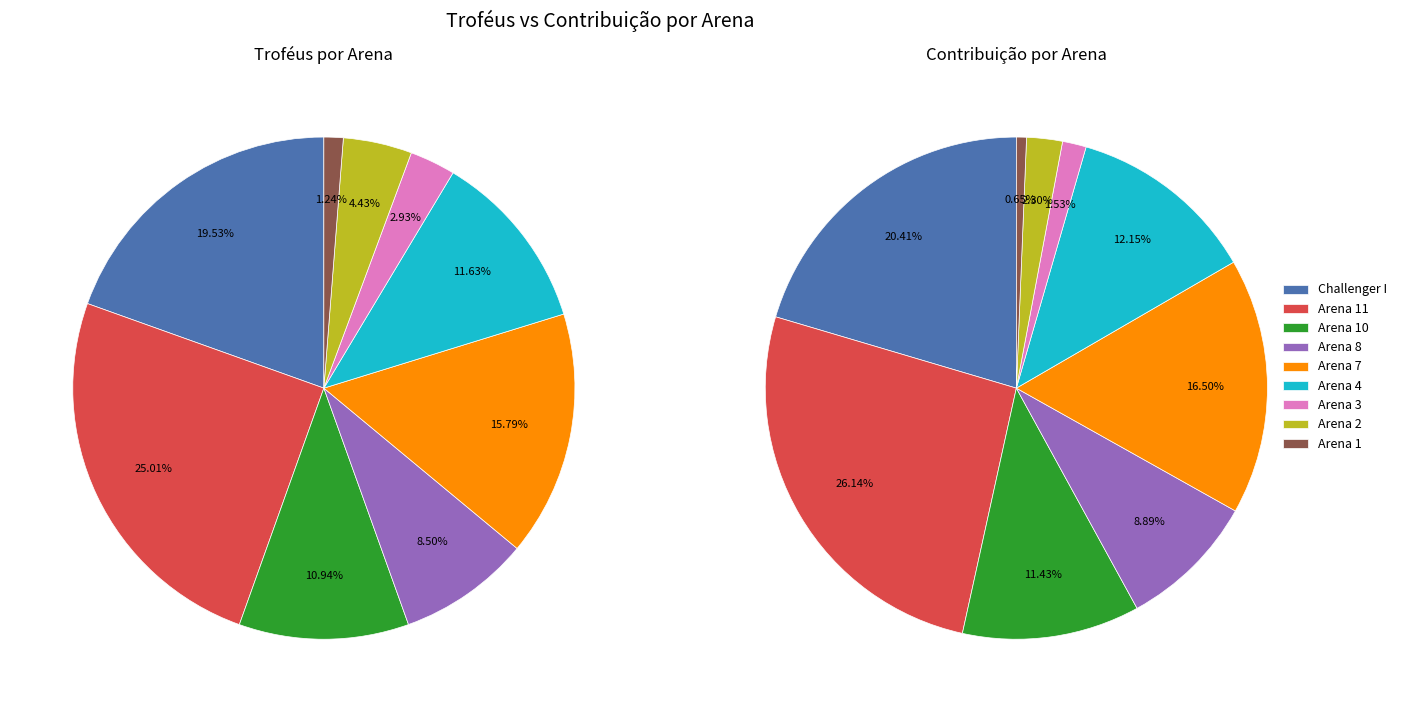

True or false: Arena 1 accounts for 11% of the total.

False